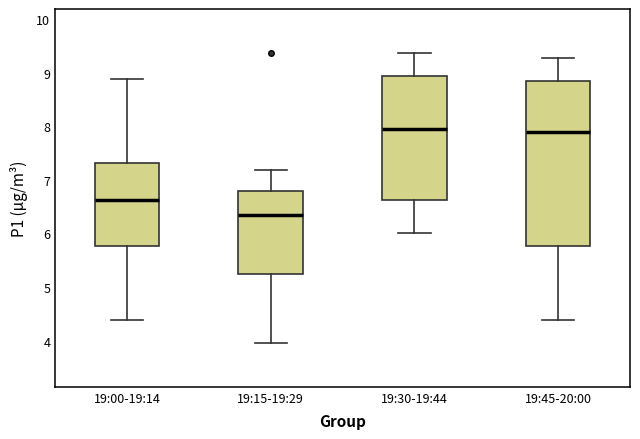

Where is the lower edge of the box for 19:30-19:44 on the y-axis? The values are not printed on the chart, so give them approximately, as read against the axis.

6.6